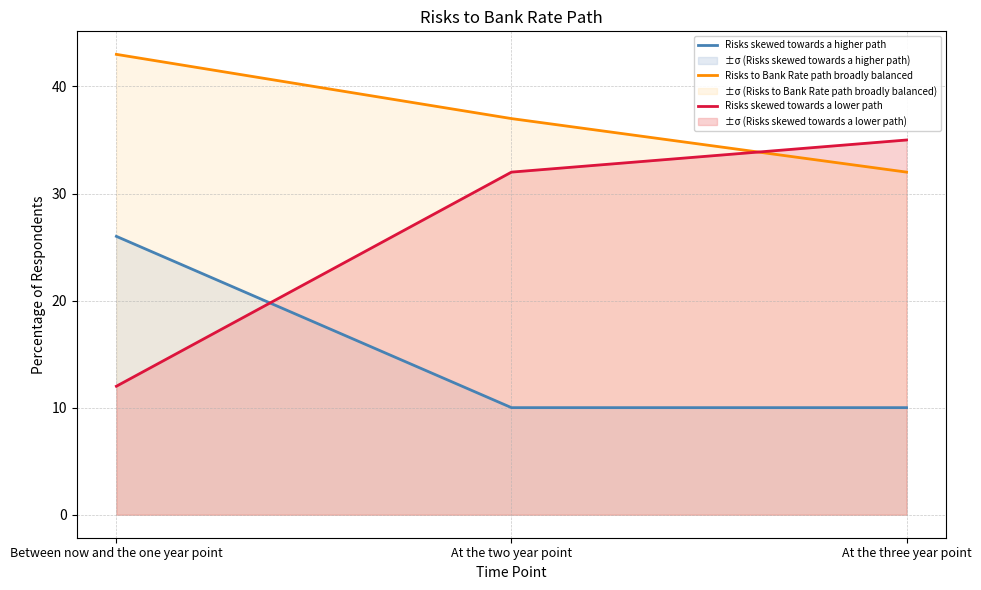

What is the label of the 2nd point from the left?

At the two year point